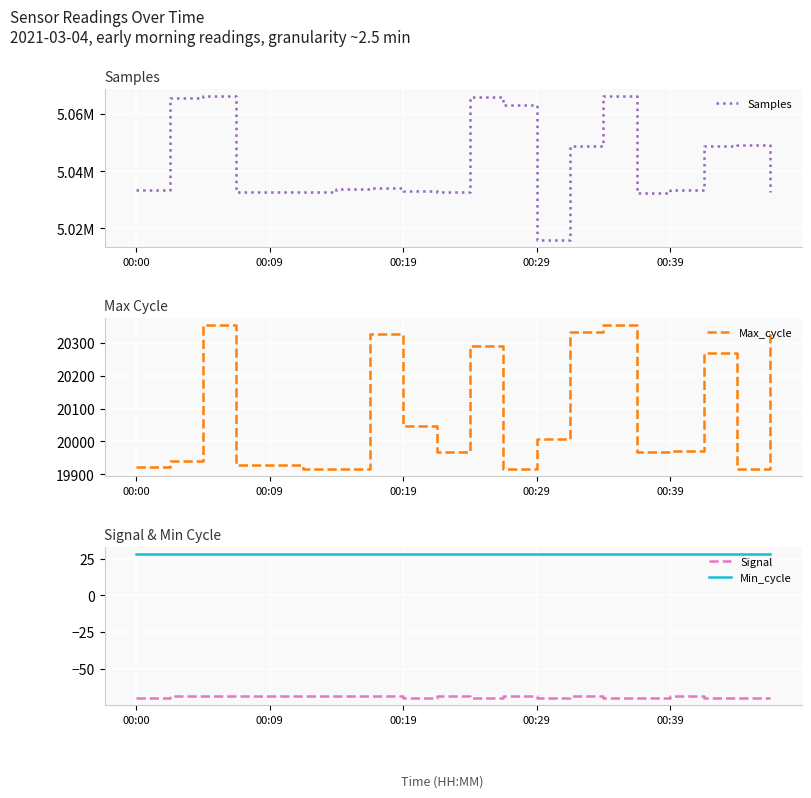

The value of Signal at 00:09 is -26. True or false?

False